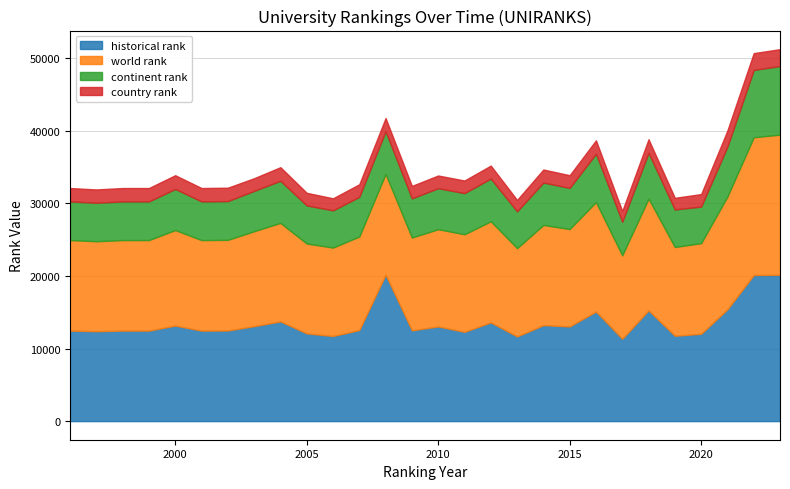

What are all the series names shown in the legend?

historical rank, world rank, continent rank, country rank